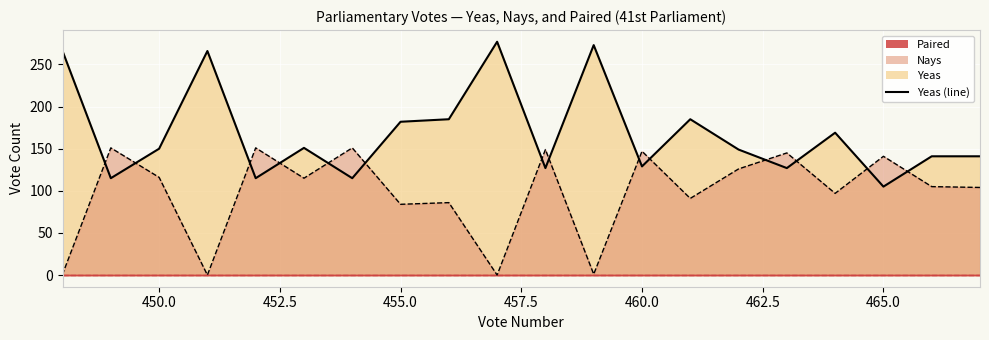

Count the number of categories in the chart.

20